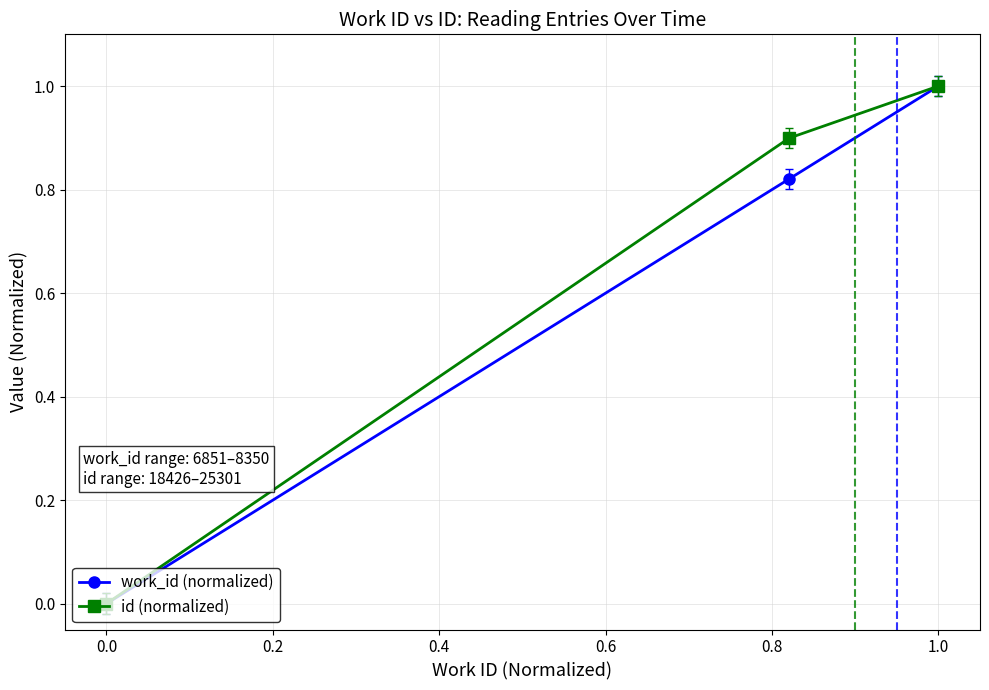

What is the difference between the maximum and minimum values in the work_id (normalized) series?

1.0